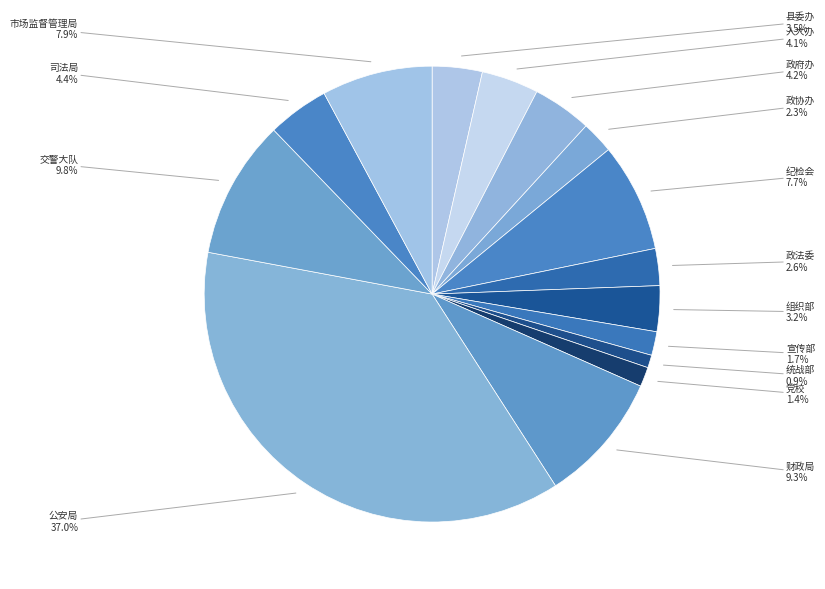

Is there any slice that represents more than half of the pie?

No